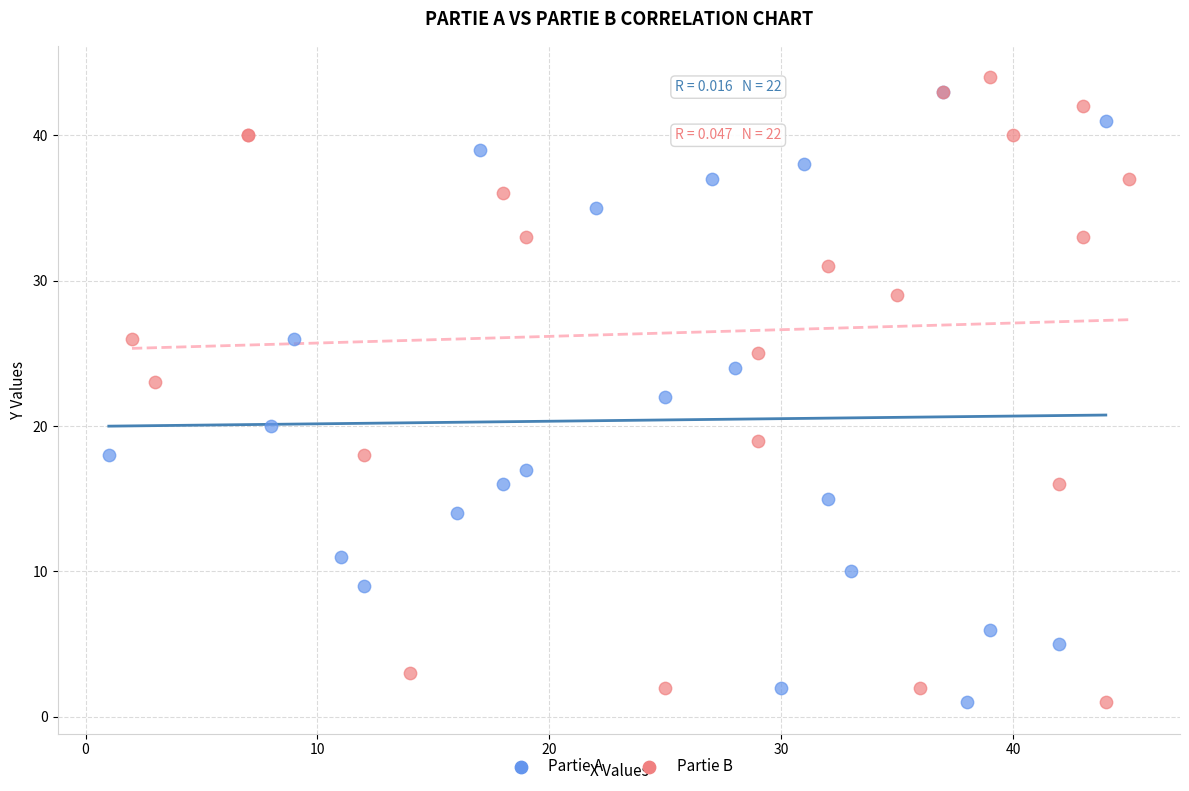

What are all the series names shown in the legend?

Partie A, Partie B